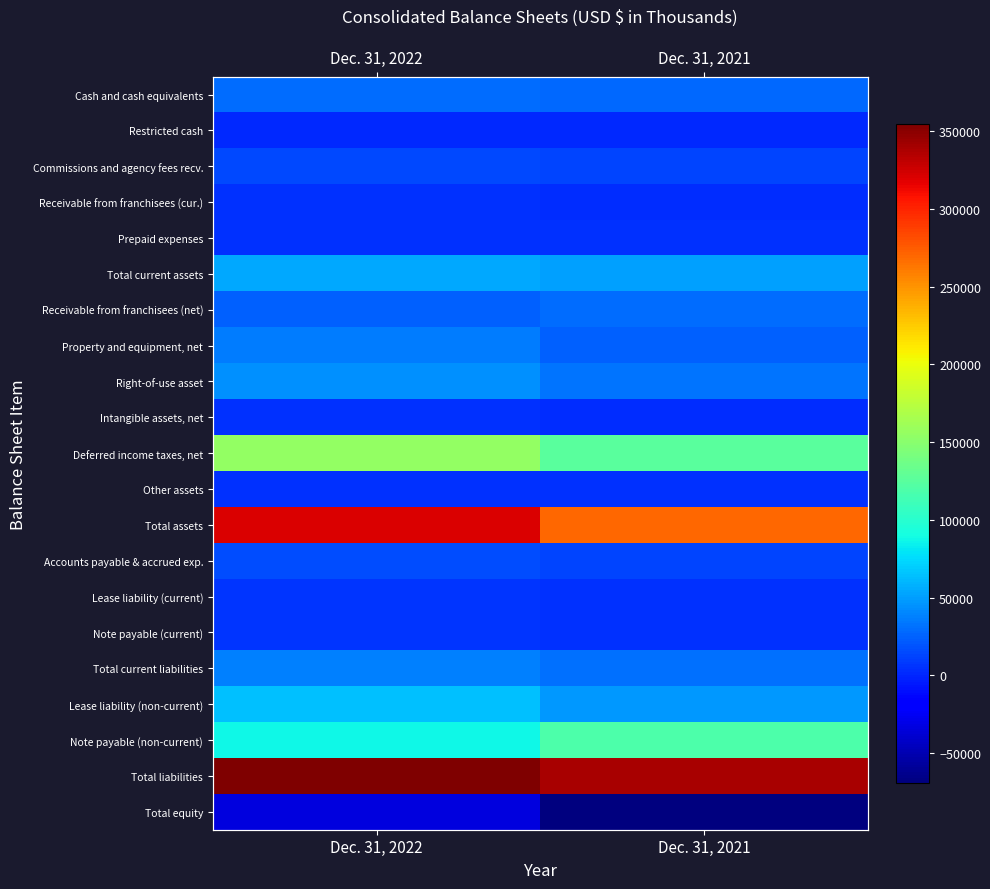

Which has a higher value, Dec. 31, 2021 or Dec. 31, 2022?

Dec. 31, 2022